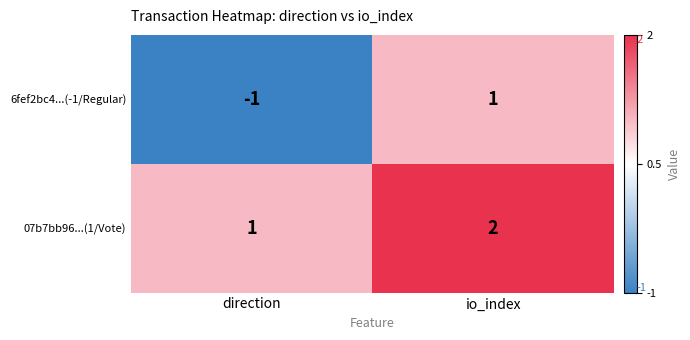

Which series has the largest range (max minus min)?

6fef2bc4...(-1/Regular)